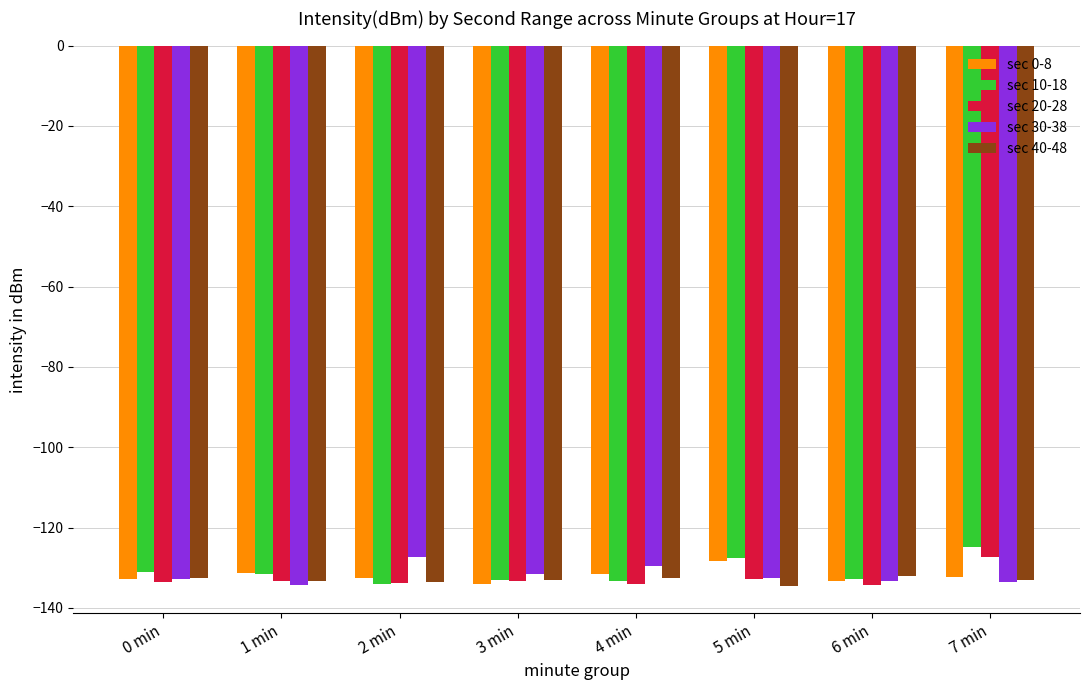

What value does the sec 40-48 series have at 5 min?

-134.6